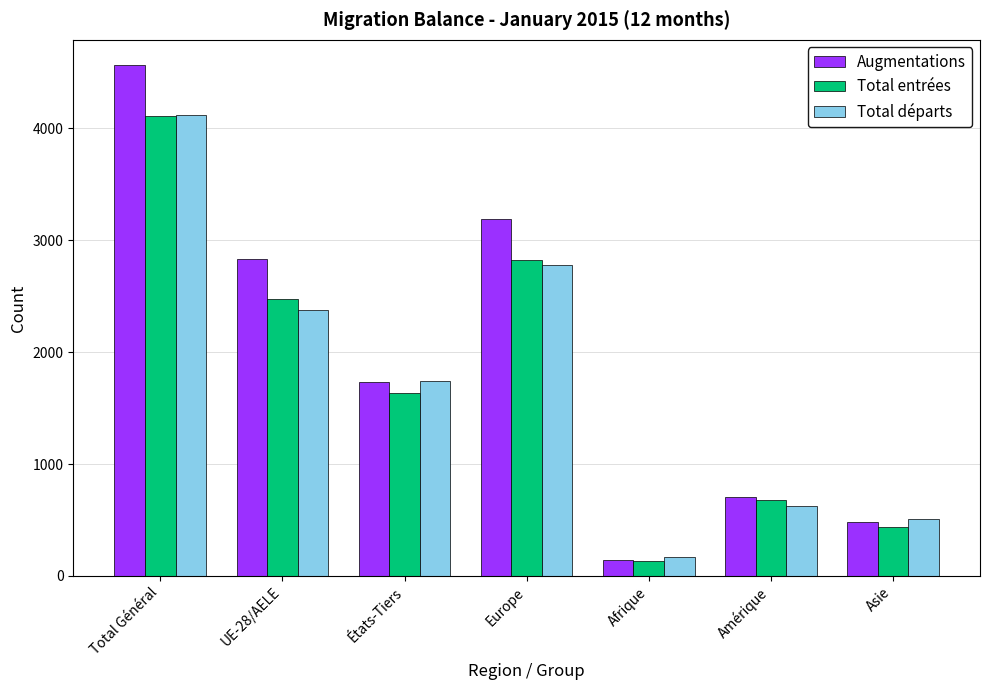

At how many categories does at least one series exceed 1574?

4